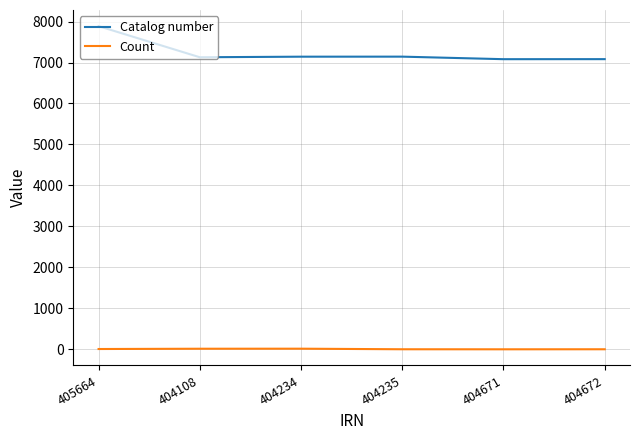

At which label does Catalog number first exceed 7142?

405664